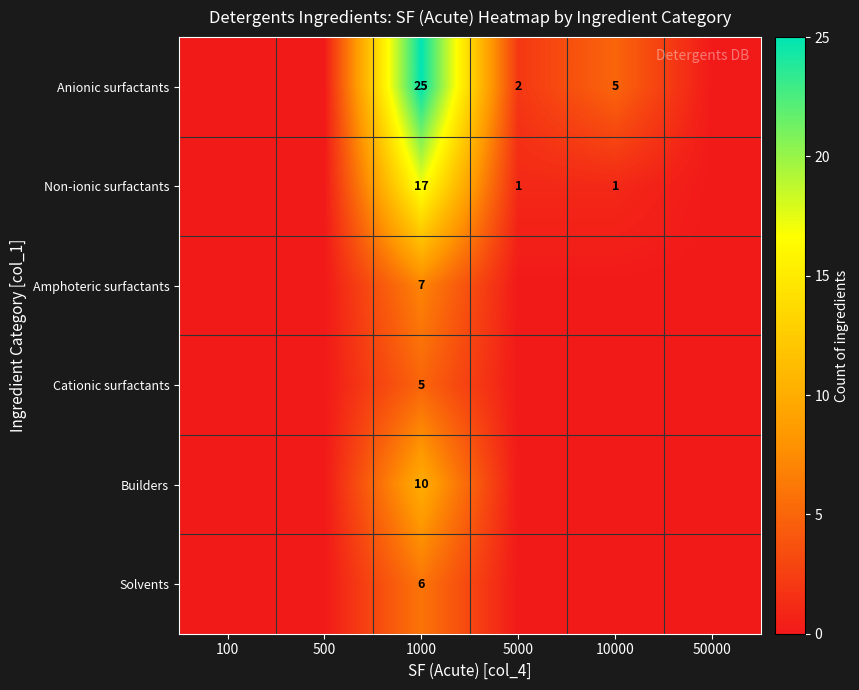

The value of Anionic surfactants at 1000 is 25. True or false?

True